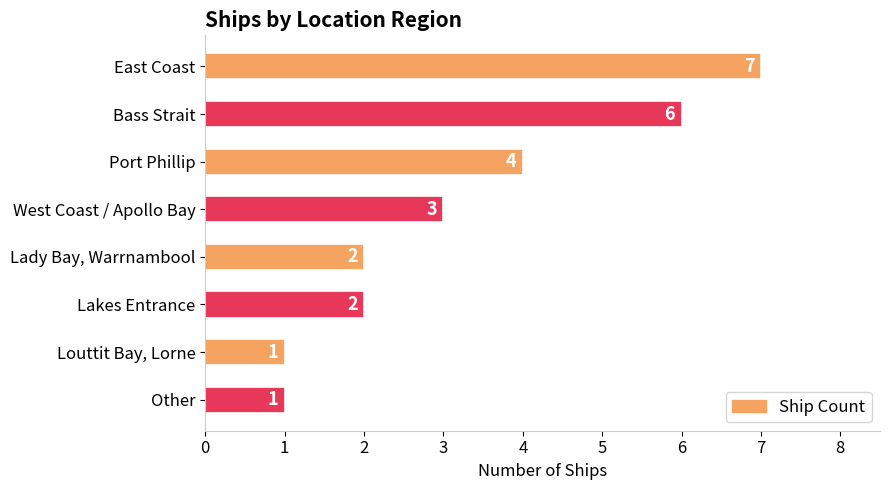

Reading bottom to top, extract all data points from this chart.

Other=1	Louttit Bay, Lorne=1	Lakes Entrance=2	Lady Bay, Warrnambool=2	West Coast / Apollo Bay=3	Port Phillip=4	Bass Strait=6	East Coast=7